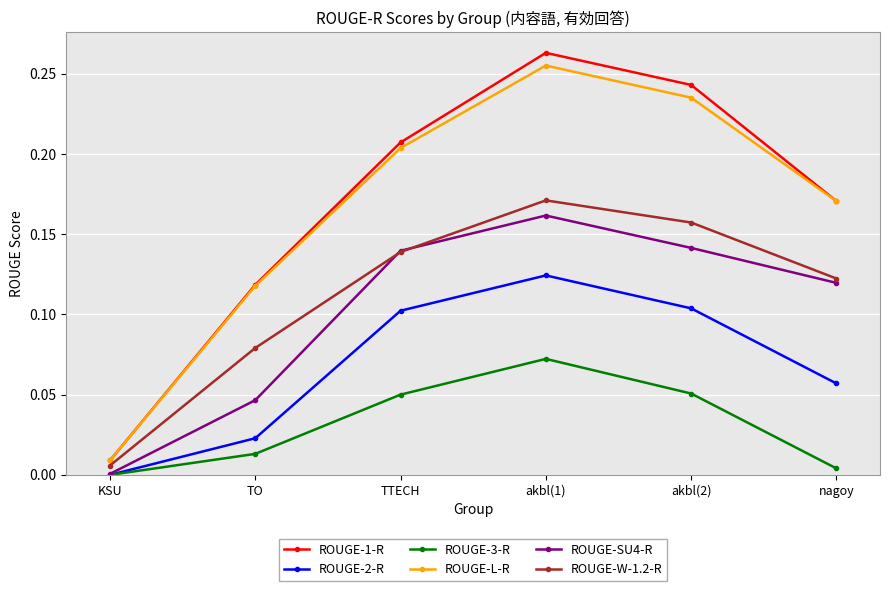

How many categories are shown in the chart?

6